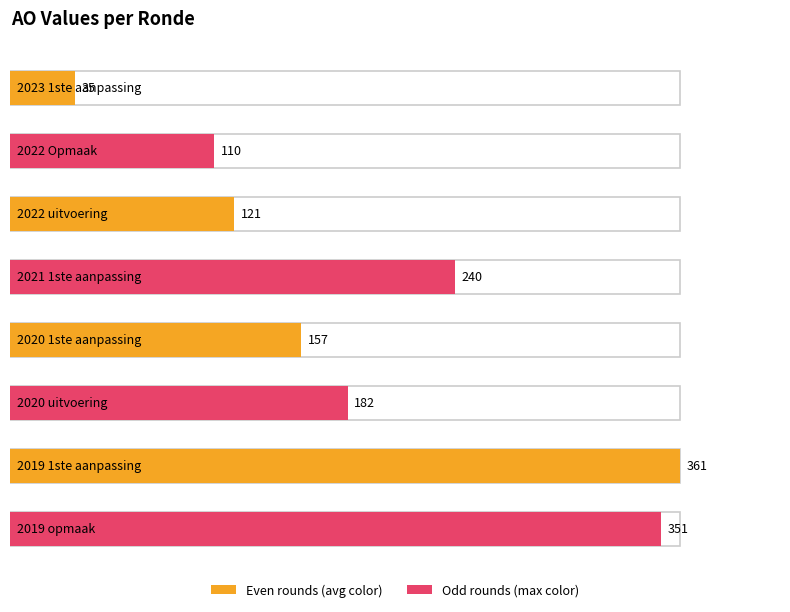

Which label corresponds to the largest value in the chart?

2019 1ste aanpassing